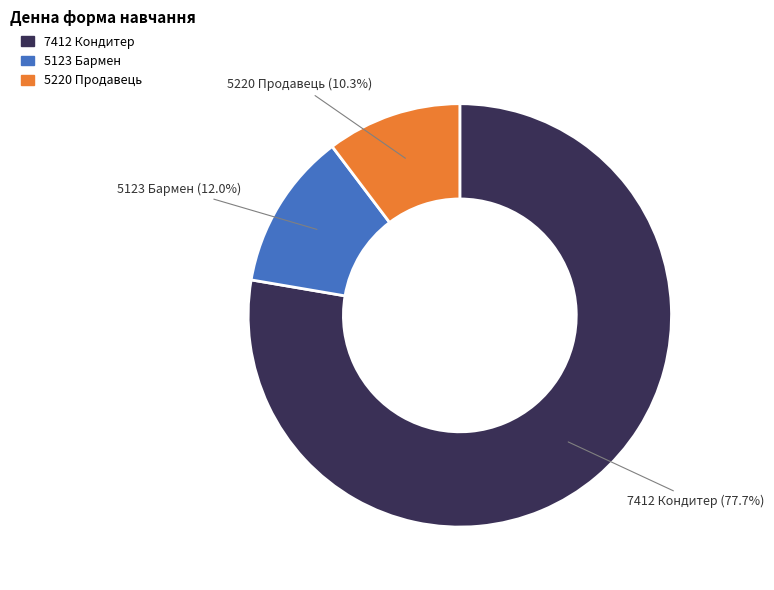

True or false: 5123 Бармен accounts for 12% of the total.

True